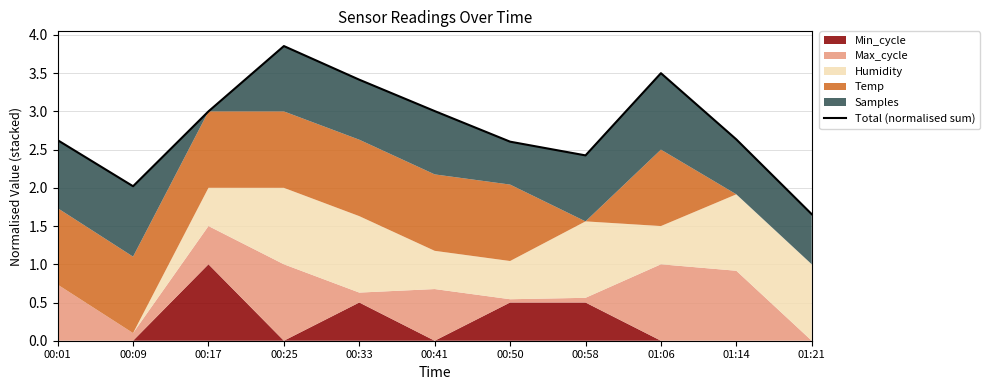

How many categories are shown in the chart?

11